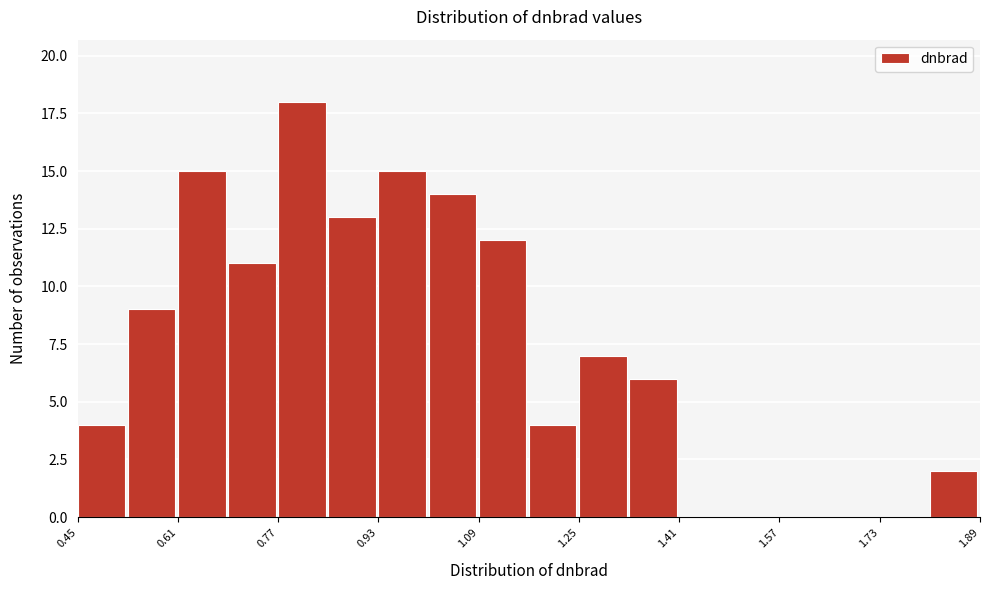

Which range on the x-axis has the tallest bar?

0.78 to 0.86